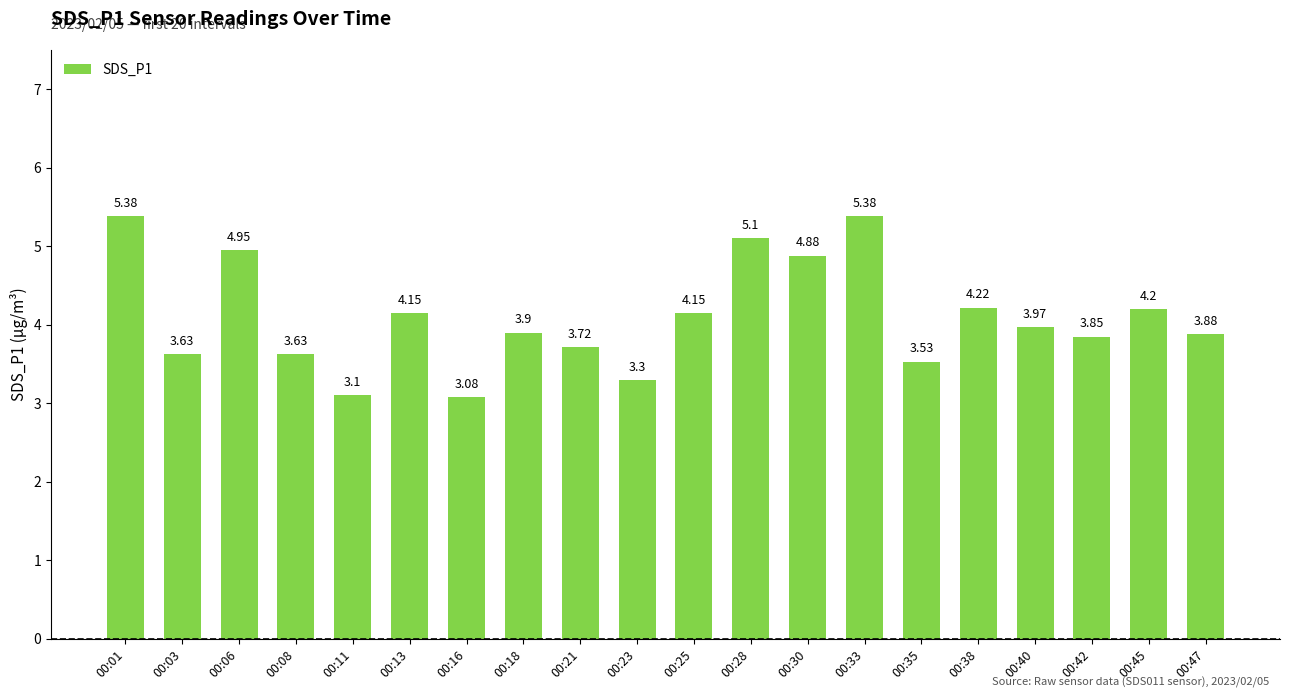

What is the difference between the values at 00:38 and 00:47?

0.3